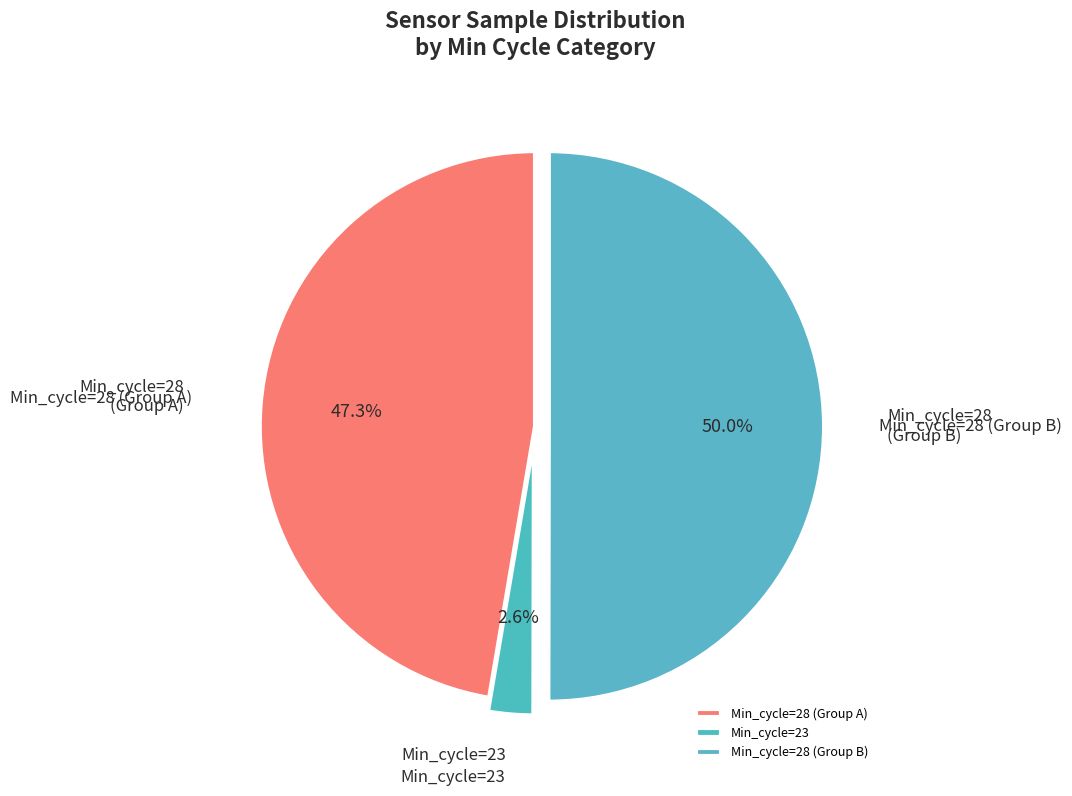

Rank the categories by value from highest to lowest.

Min_cycle=28 (Group B), Min_cycle=28 (Group A), Min_cycle=23